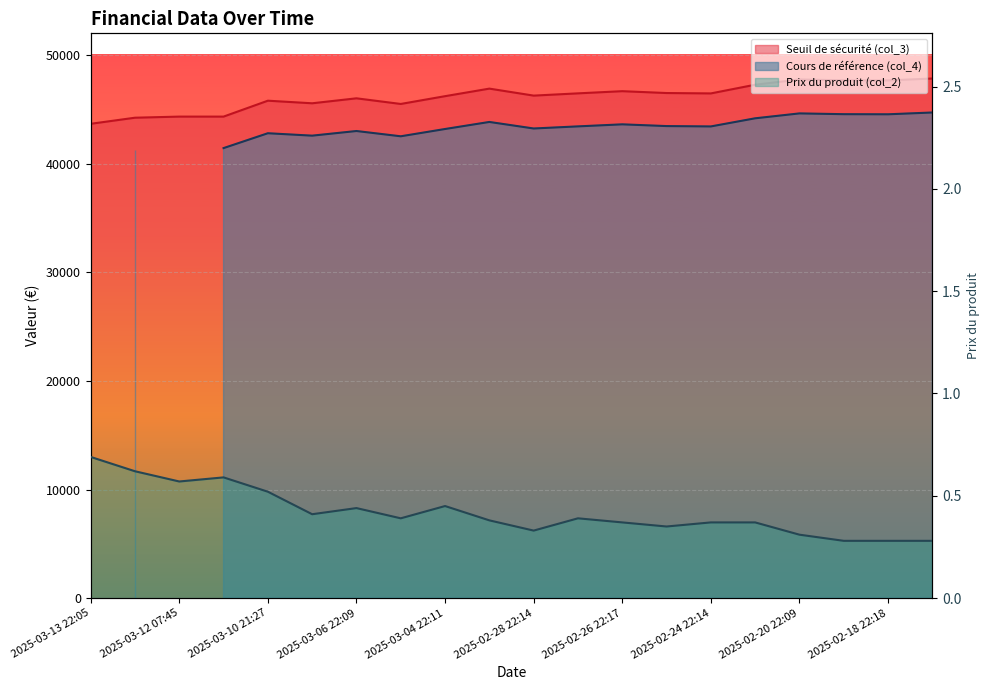

What is the lowest value of the Prix du produit (col_2) series?

0.3